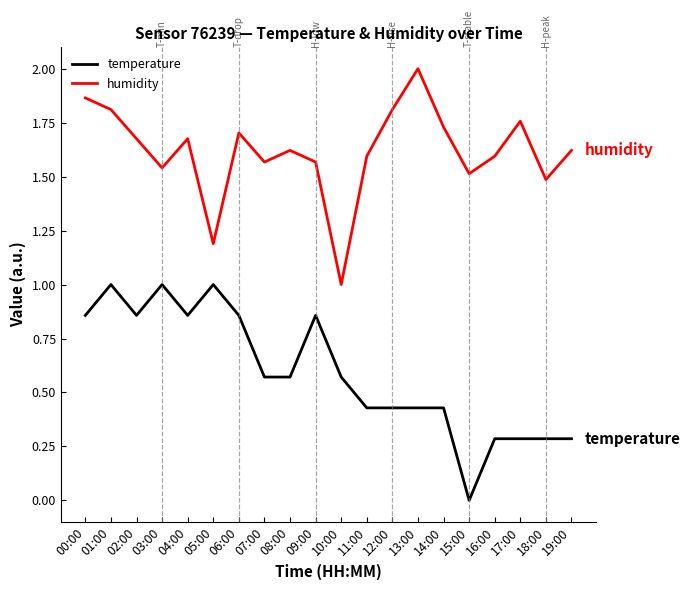

The temperature series shows 1.1 at 09:00. True or false?

False